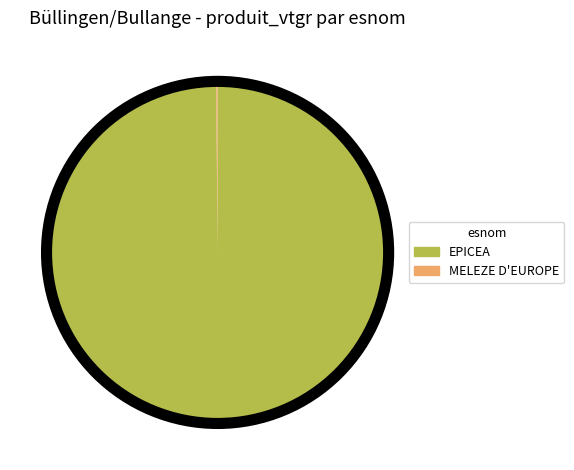

Is it true that EPICEA is 100% of the pie?

True